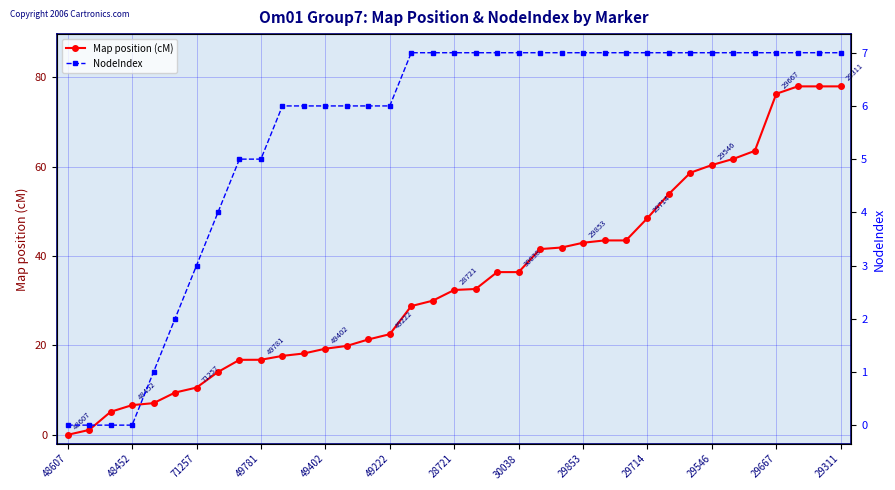

Is this an area chart (filled region under the line)?

No